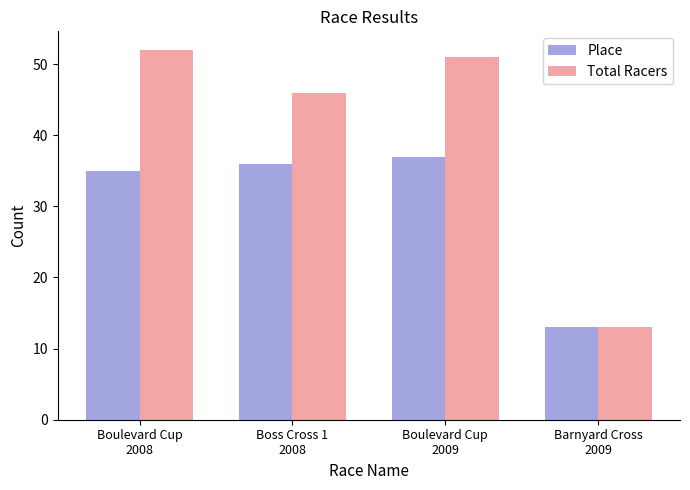

Which series changed the most between Boulevard Cup
2009 and Barnyard Cross
2009?

Total Racers